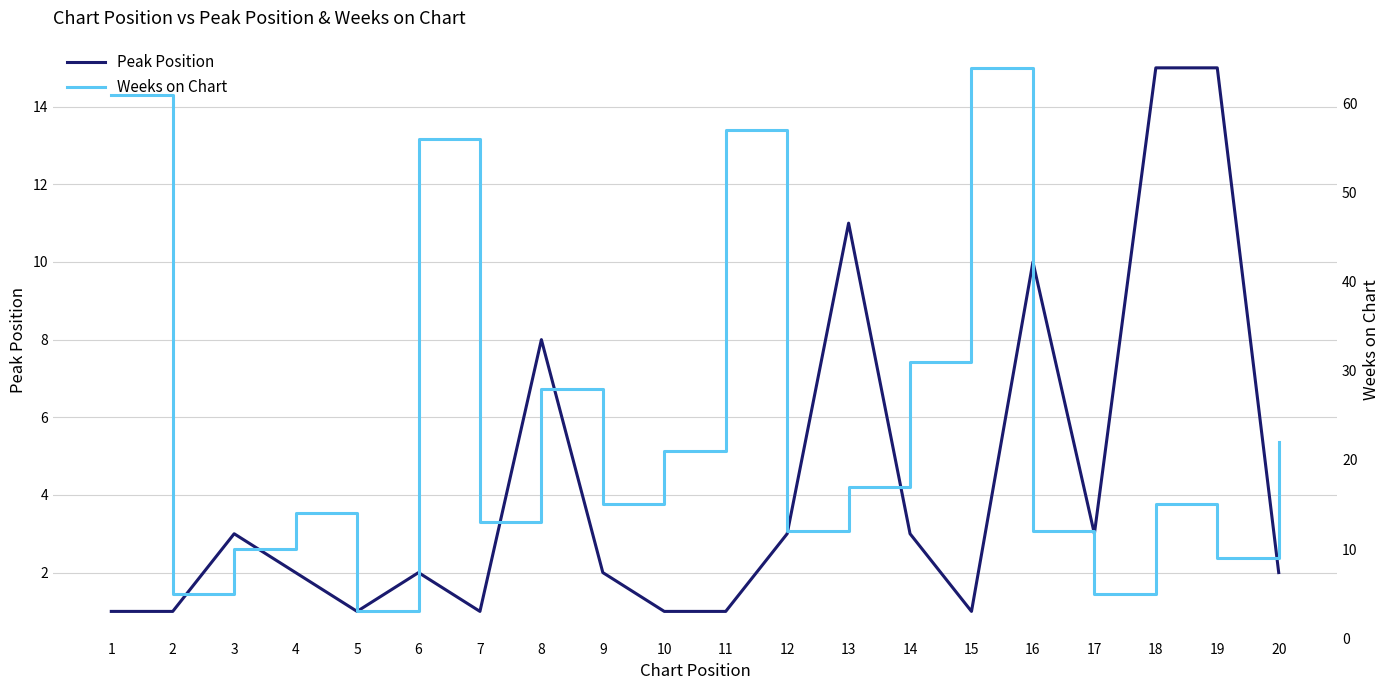

What is the value of the Weeks on Chart point at the 13th from the left?

17